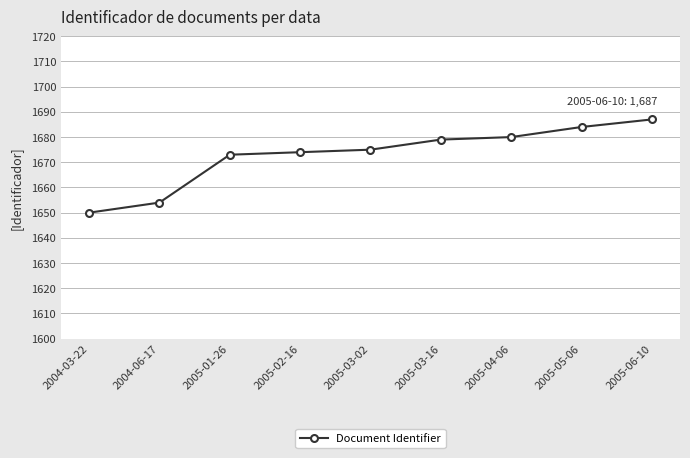

Reading left to right, what are all the values shown in this chart?

1650	1654	1673	1674	1675	1679	1680	1684	1687